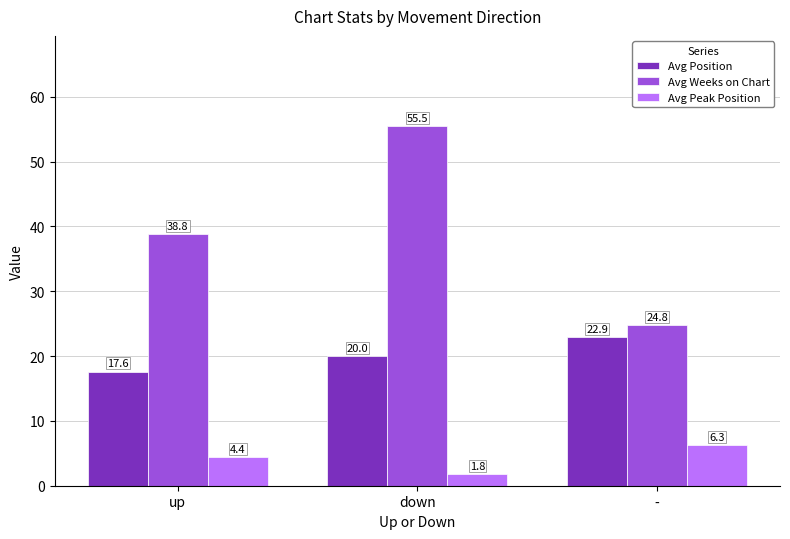

How many values in the Avg Peak Position series exceed 4?

2